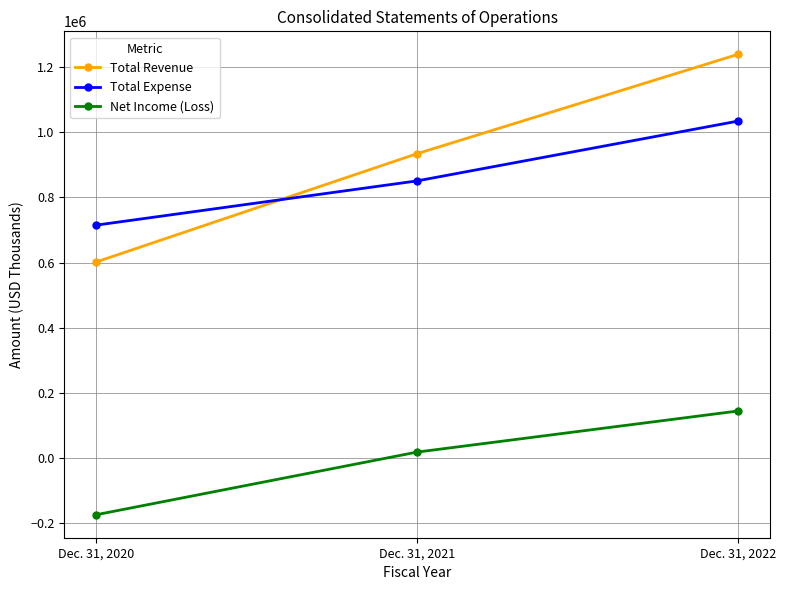

What are all the series names shown in the legend?

Total Revenue, Total Expense, Net Income (Loss)